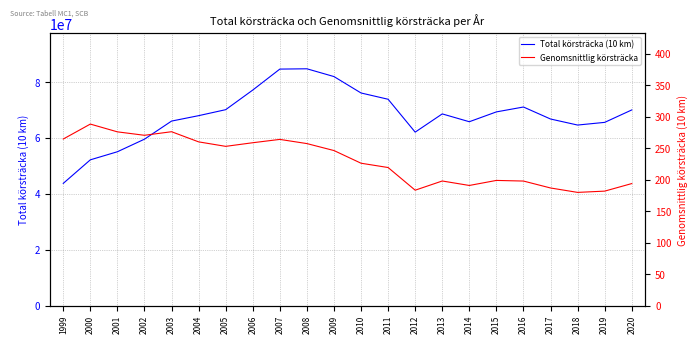

What is the total value across all series at 2009?

81951211.2